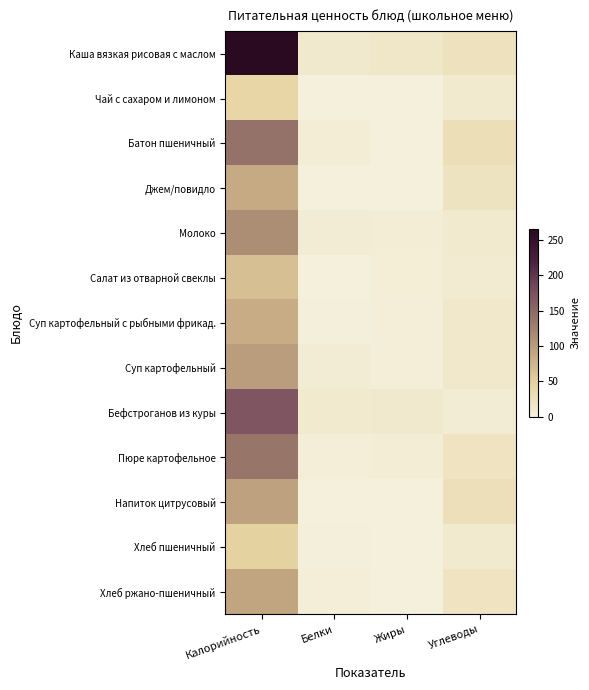

What is the total value across all series at Жиры?

47.1